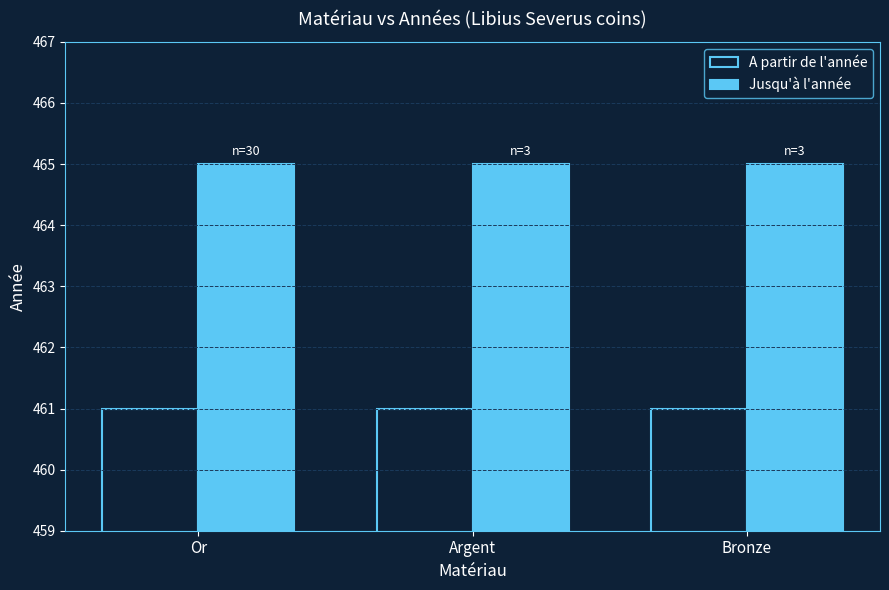

How many series are shown in this chart?

2